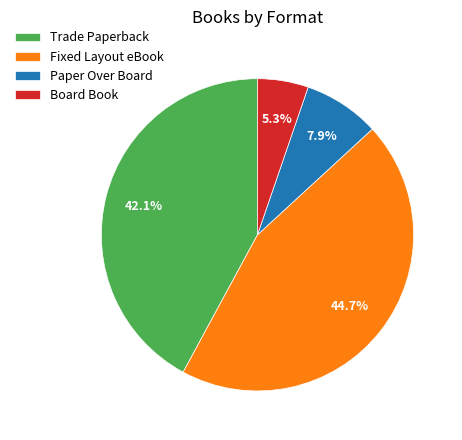

To the nearest percent, what portion does Trade Paperback represent?

42%